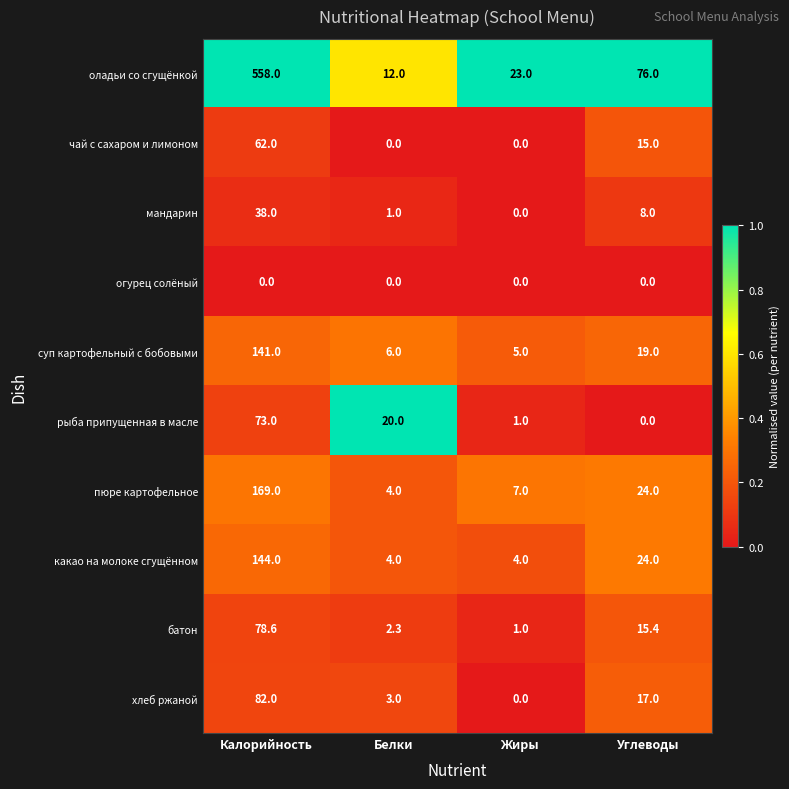

At which label does хлеб ржаной first exceed 17?

Калорийность